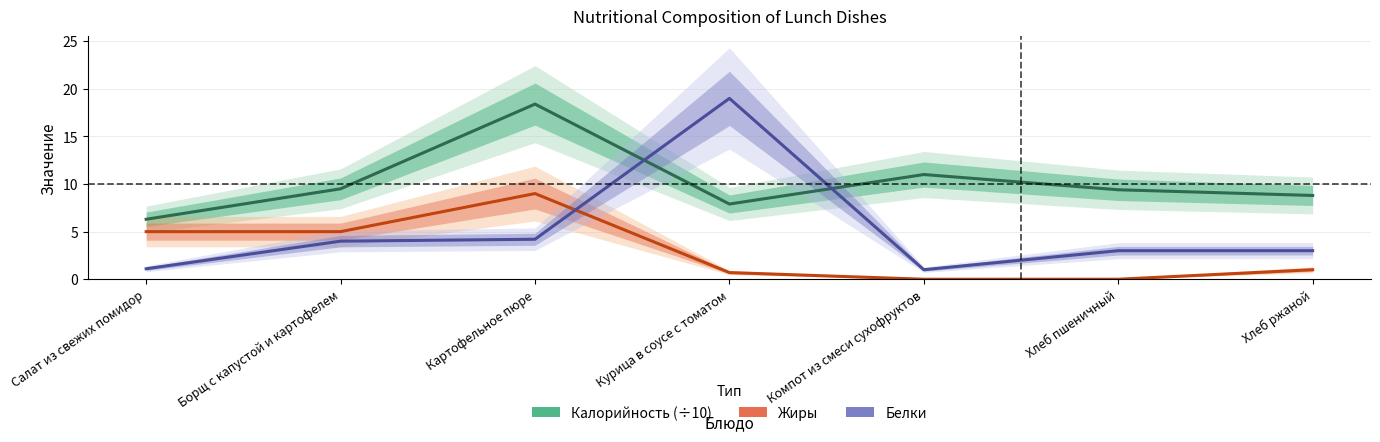

Which series changed the most between Борщ с капустой и картофелем and Компот из смеси сухофруктов?

Жиры